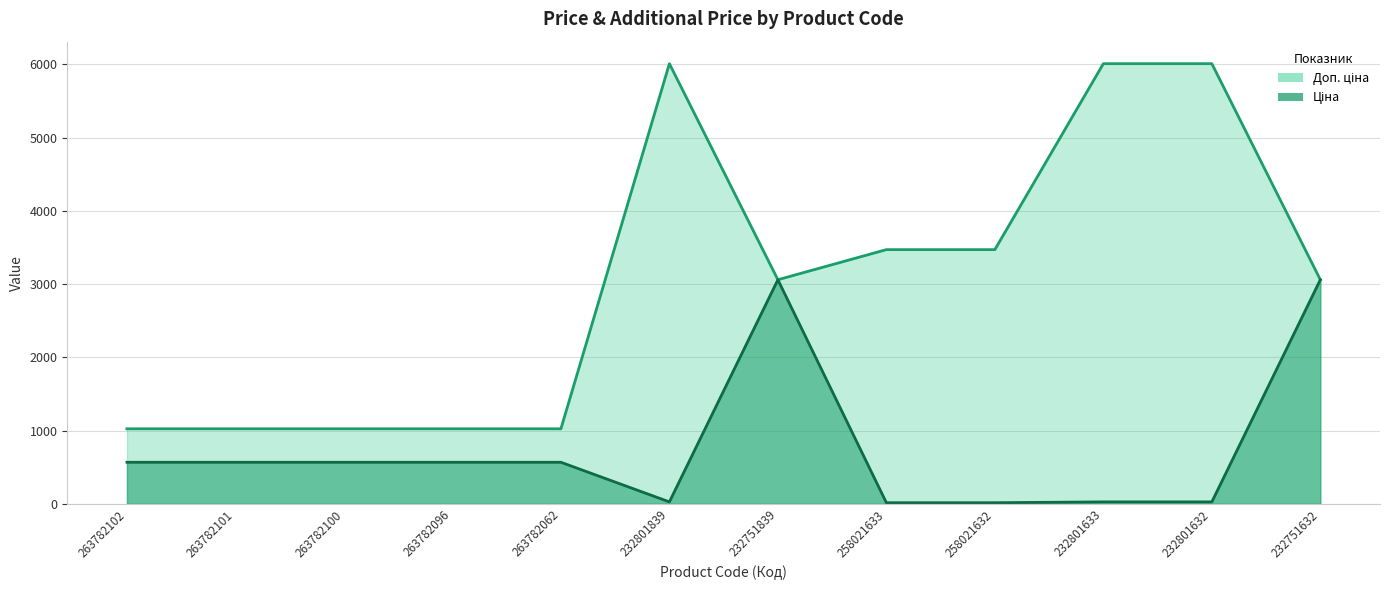

What is the label of the 6th point from the right?

232751839